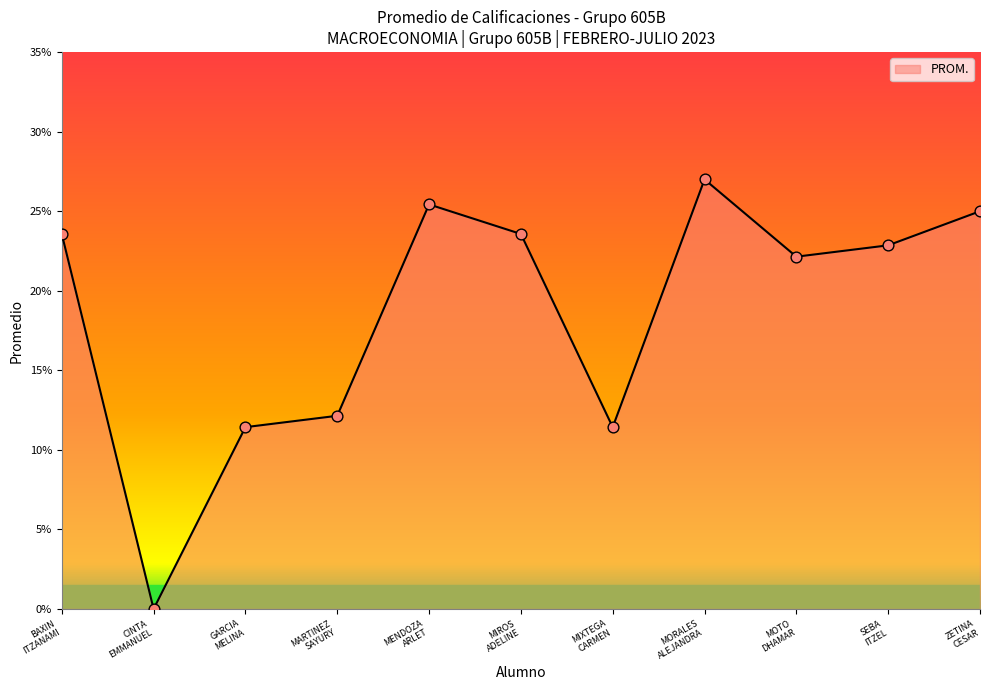

What is the maximum value shown in the chart?

27.0